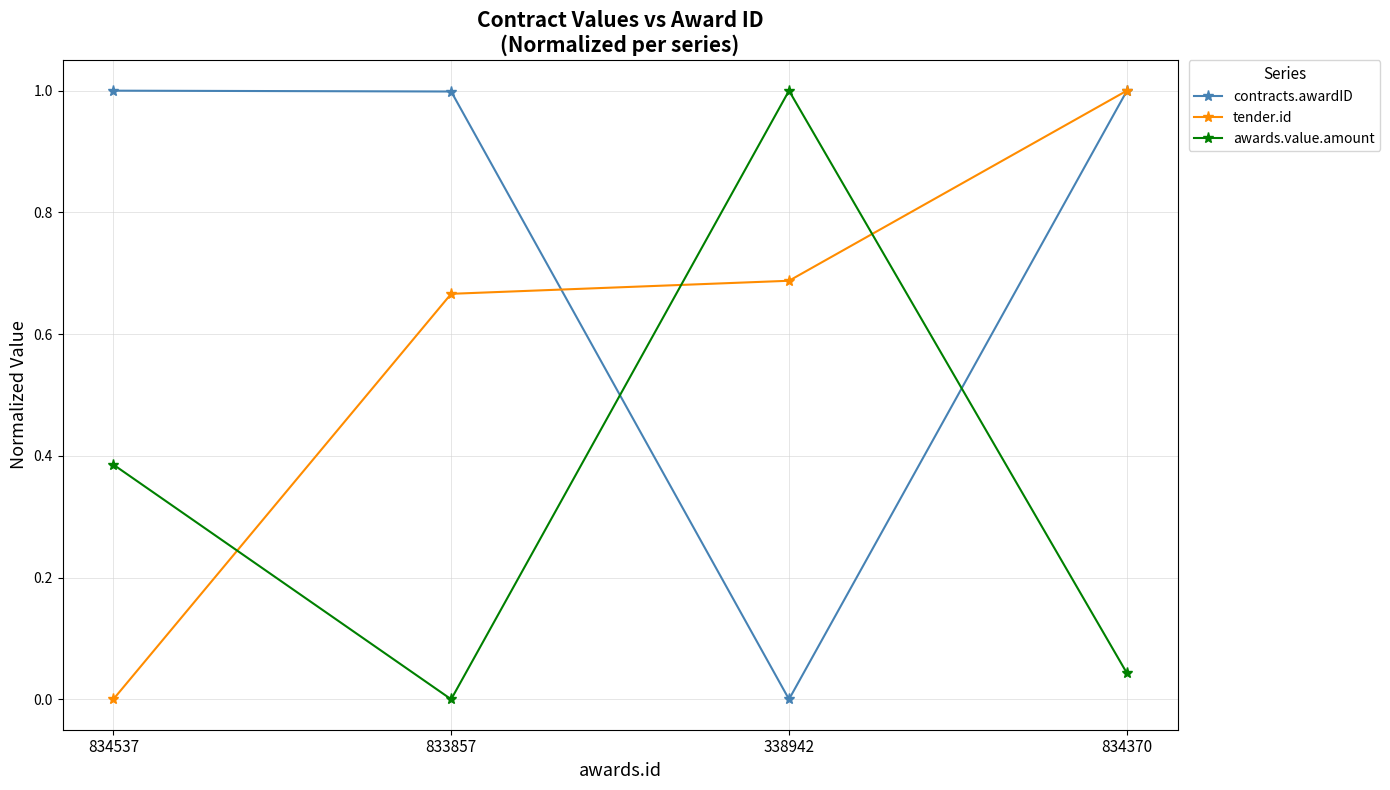

What is the difference between the highest and lowest values at 338942?

1.0